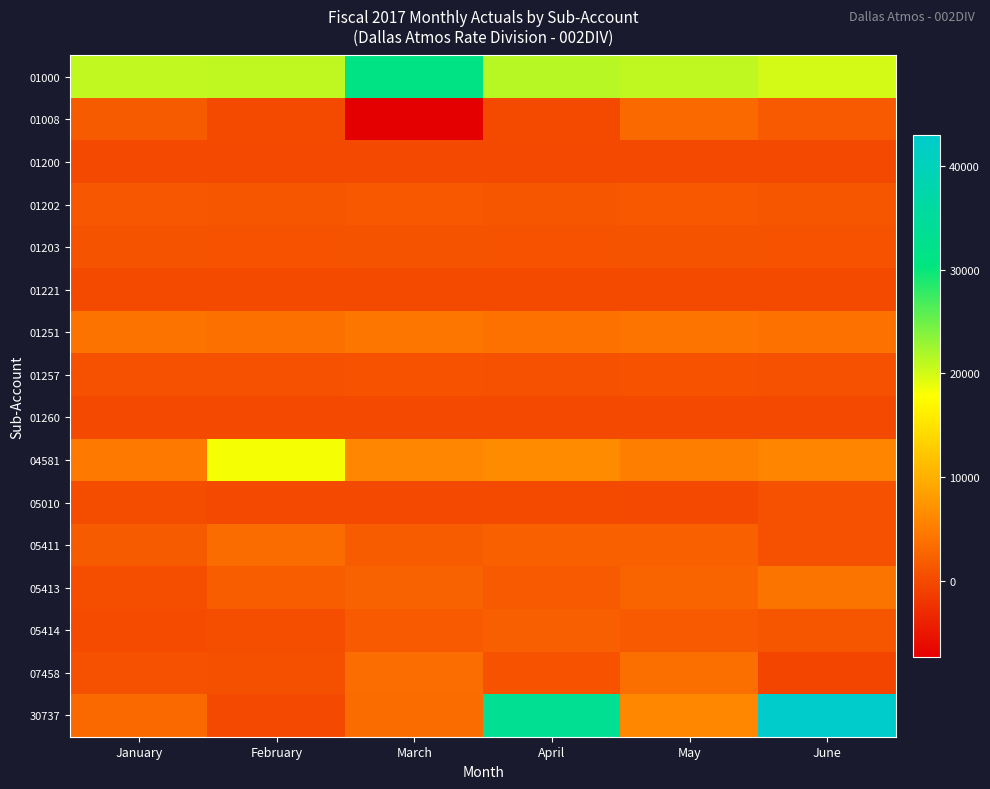

What is the total value across all series at June?

83892.7